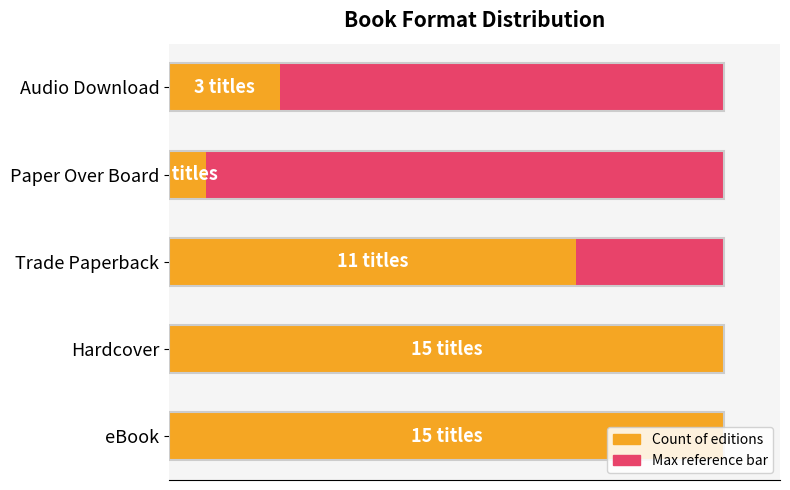

Reading left to right, list all the values displayed in this chart.

Maximum (scaled): 0.6	0.6	0.6	0.6	0.6
Count (scaled): 100.0	100.0	73.3	6.7	20.0